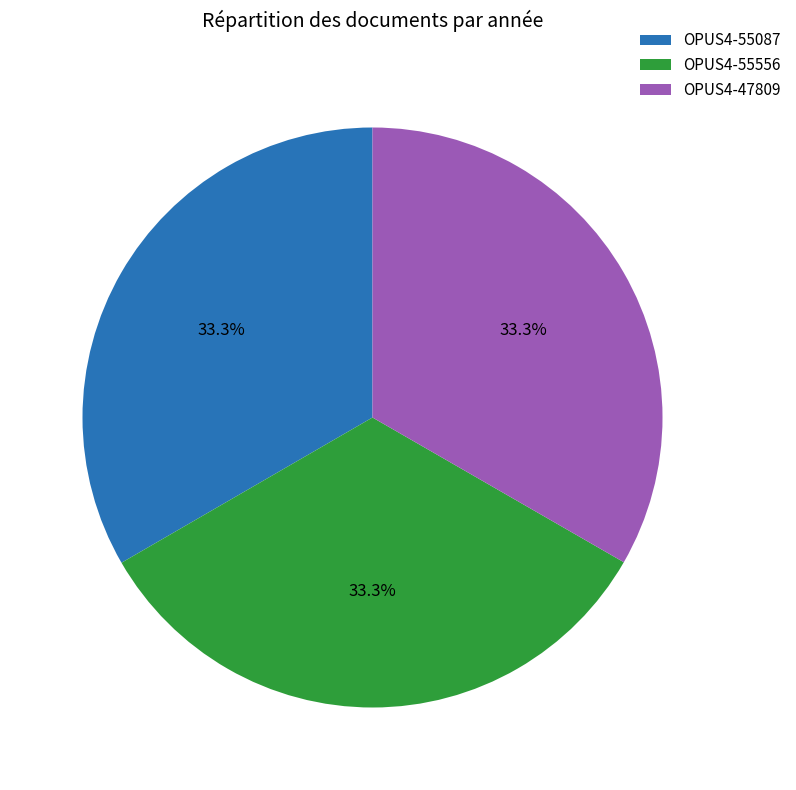

How many slices are in this pie chart?

3